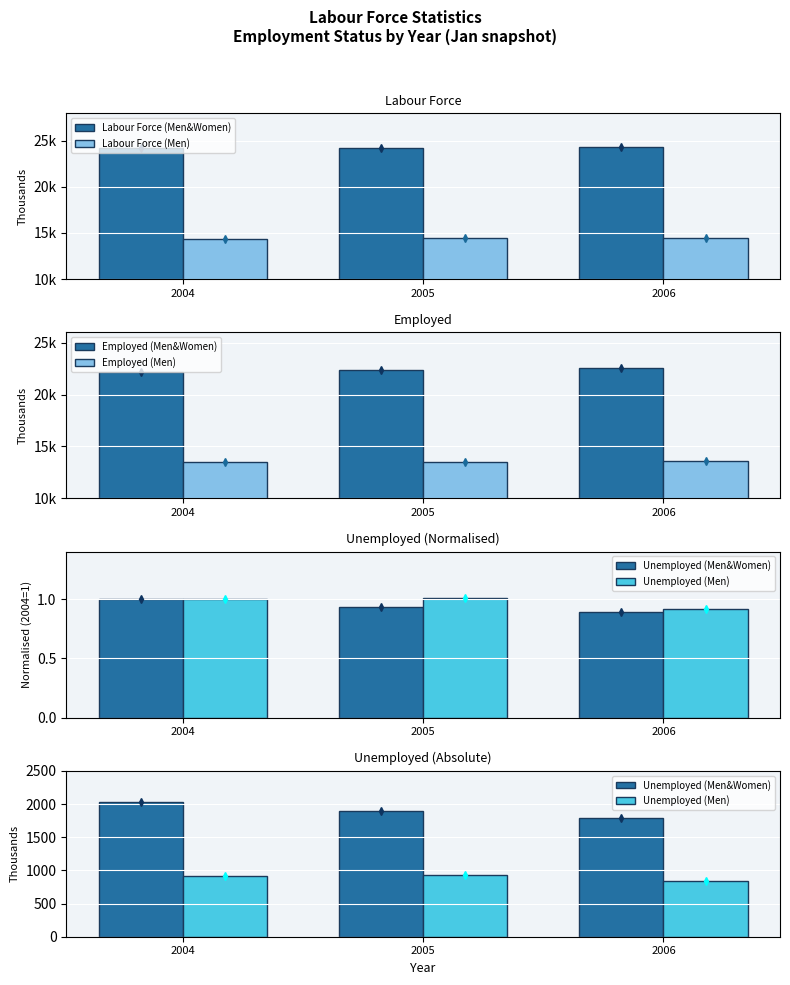

At which category does the chart reach its minimum across all series?

2006